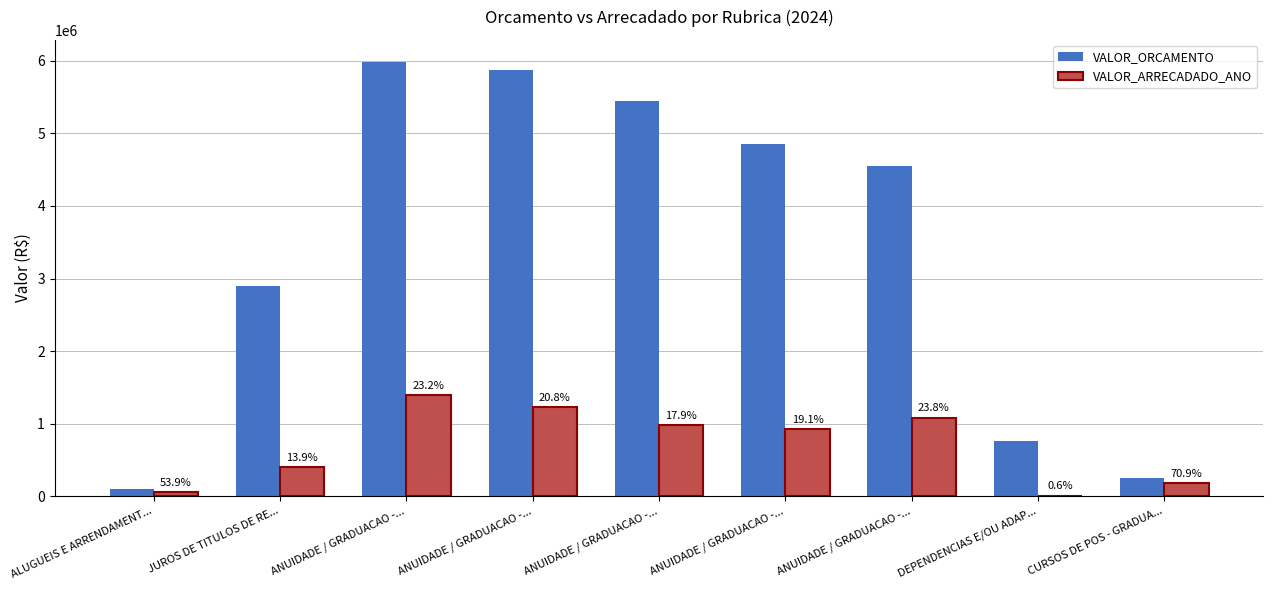

How many groups of bars are there?

9